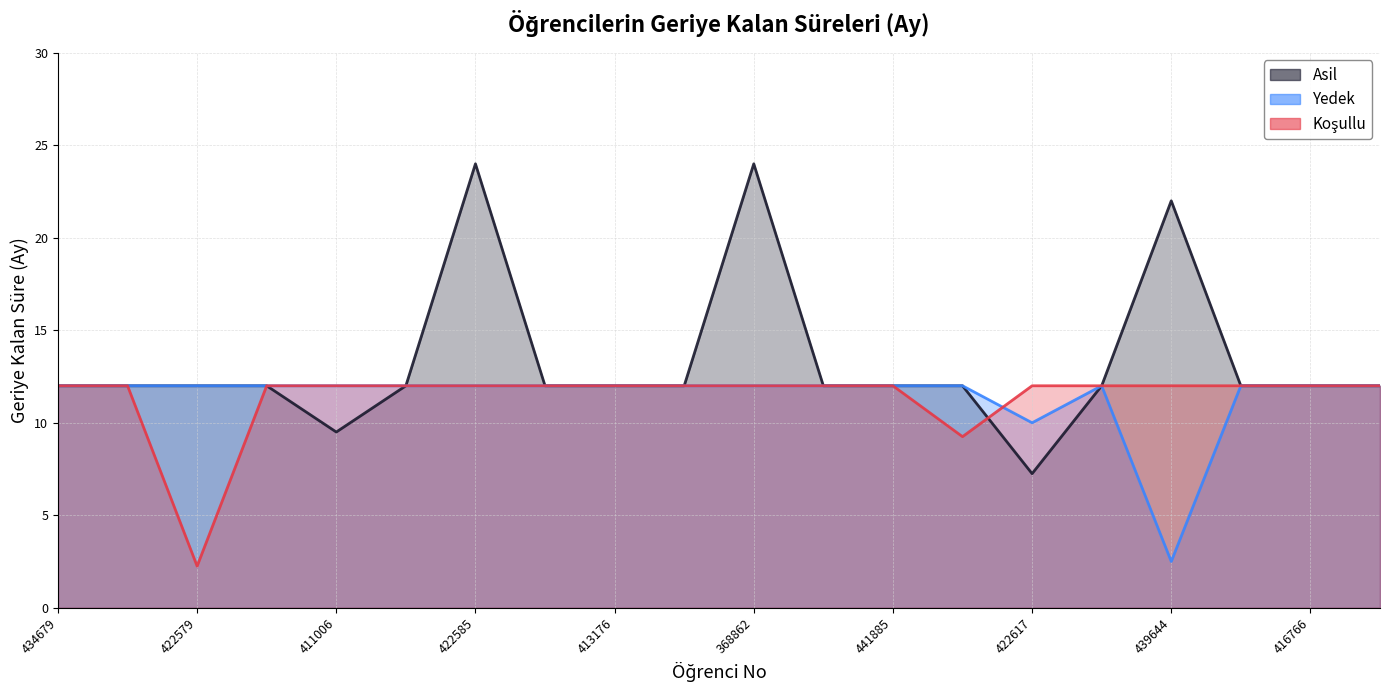

Rank the series by their maximum value, from highest to lowest.

Asil, Yedek, Koşullu